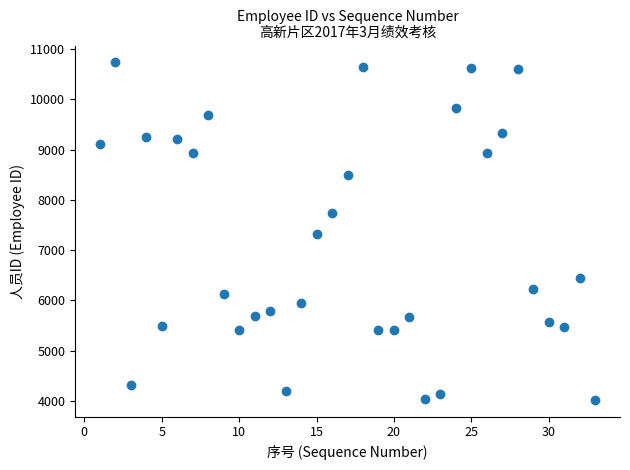

What is the range of Y values (max minus min)?

6708